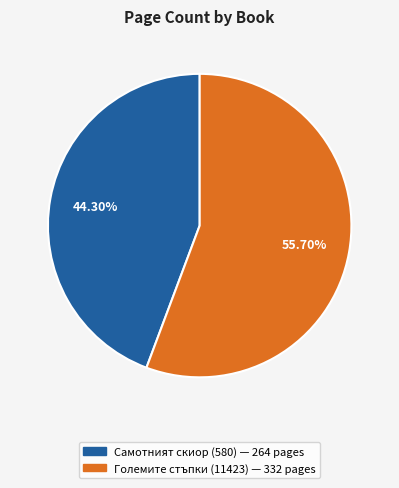

Which slice represents more than half of the pie?

Големите стъпки (11423)